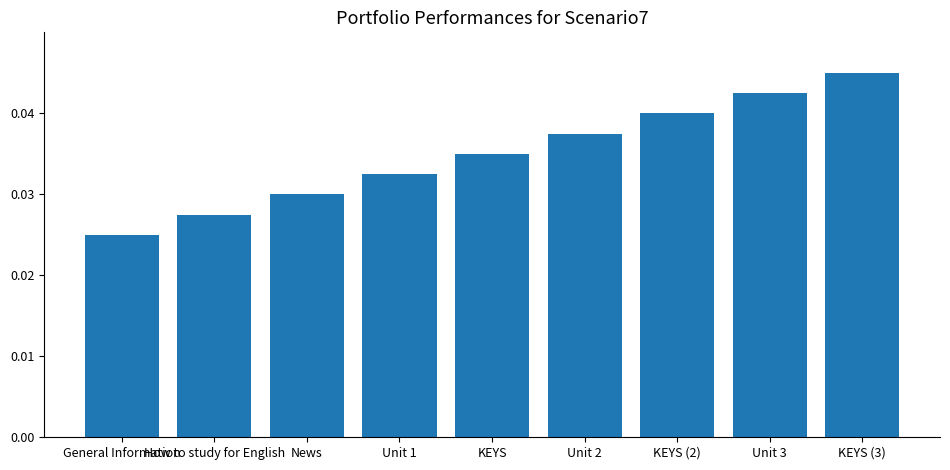

Which label corresponds to the largest value in the chart?

KEYS (3)